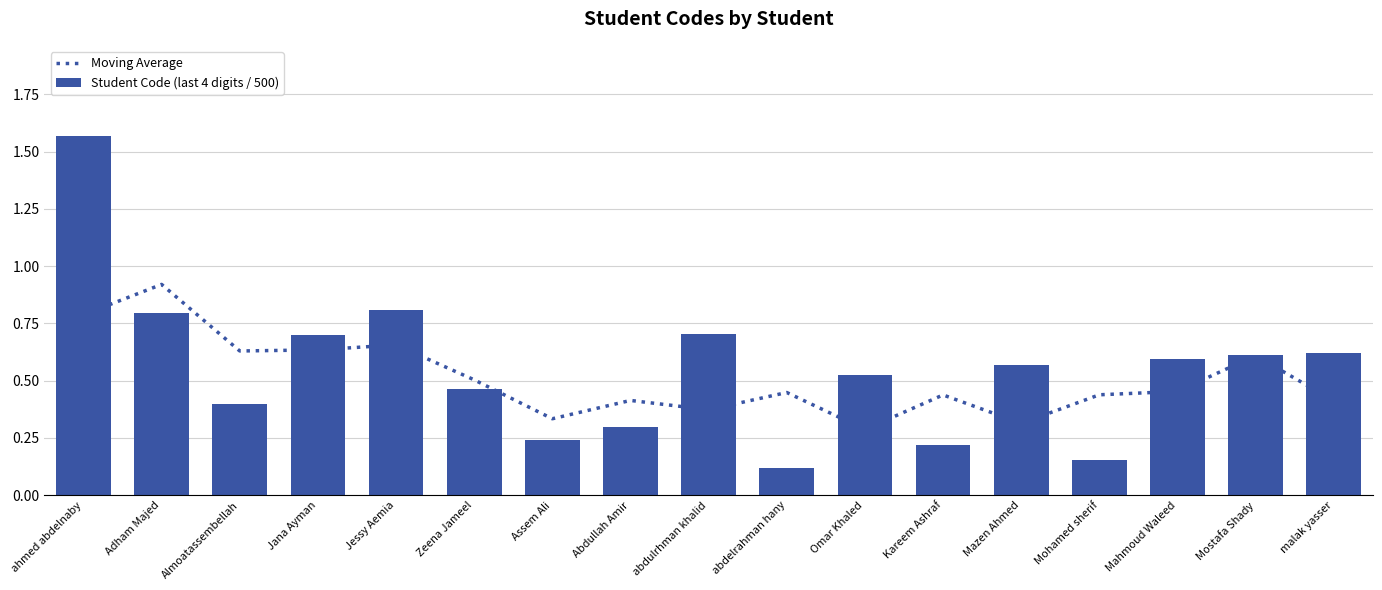

Reading right to left, list all the values displayed in this chart.

Moving Average: malak yasser=0.4	Mostafa Shady=0.6	Mahmoud Waleed=0.5	Mohamed sherif=0.4	Mazen Ahmed=0.3	Kareem Ashraf=0.4	Omar Khaled=0.3	abdelrahman hany=0.4	abdulrhman khalid=0.4	Abdullah Amir=0.4	Assem Ali=0.3	Zeena Jameel=0.5	Jessy Aemia=0.7	Jana Ayman=0.6	Almoatassembellah=0.6	Adham Majed=0.9	ahmed abdelnaby=0.8
Student Code (last 4 digits / 500): malak yasser=0.6	Mostafa Shady=0.6	Mahmoud Waleed=0.6	Mohamed sherif=0.2	Mazen Ahmed=0.6	Kareem Ashraf=0.2	Omar Khaled=0.5	abdelrahman hany=0.1	abdulrhman khalid=0.7	Abdullah Amir=0.3	Assem Ali=0.2	Zeena Jameel=0.5	Jessy Aemia=0.8	Jana Ayman=0.7	Almoatassembellah=0.4	Adham Majed=0.8	ahmed abdelnaby=1.6